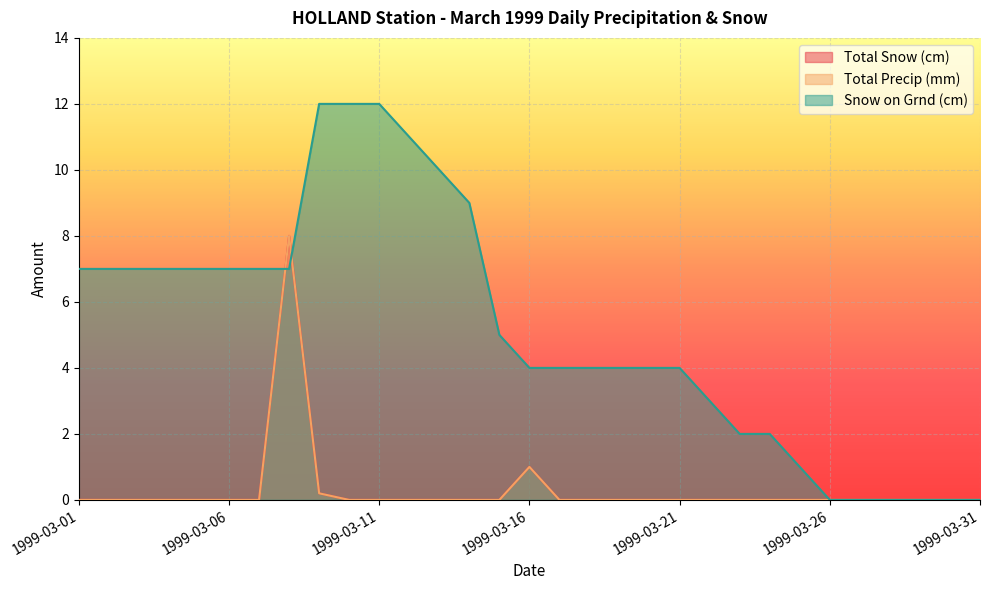

At which category is the sum across all series the highest?

1999-03-08